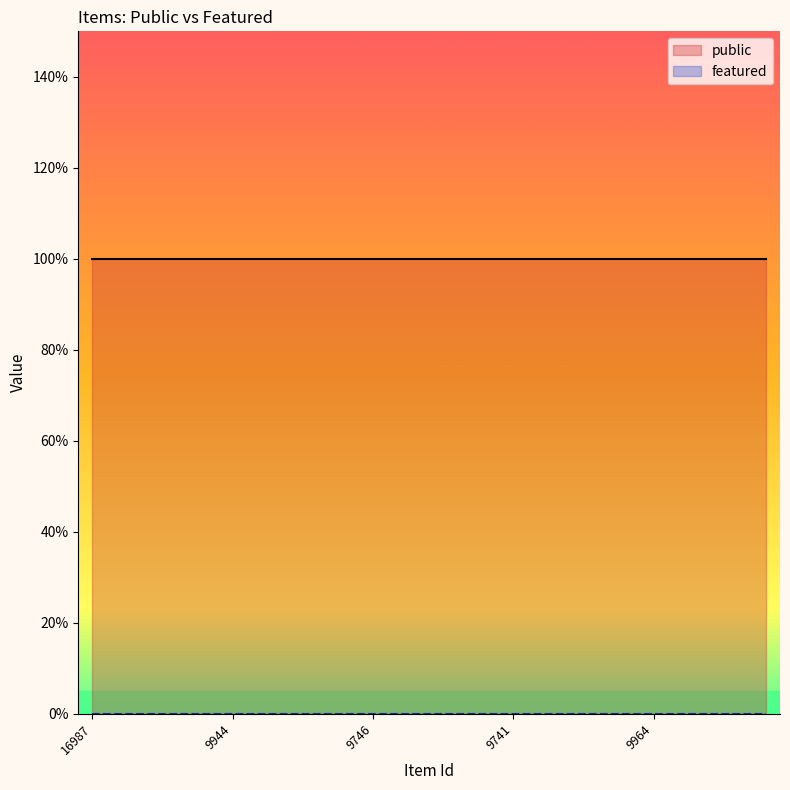

At which category does the chart reach its peak across all series?

16987